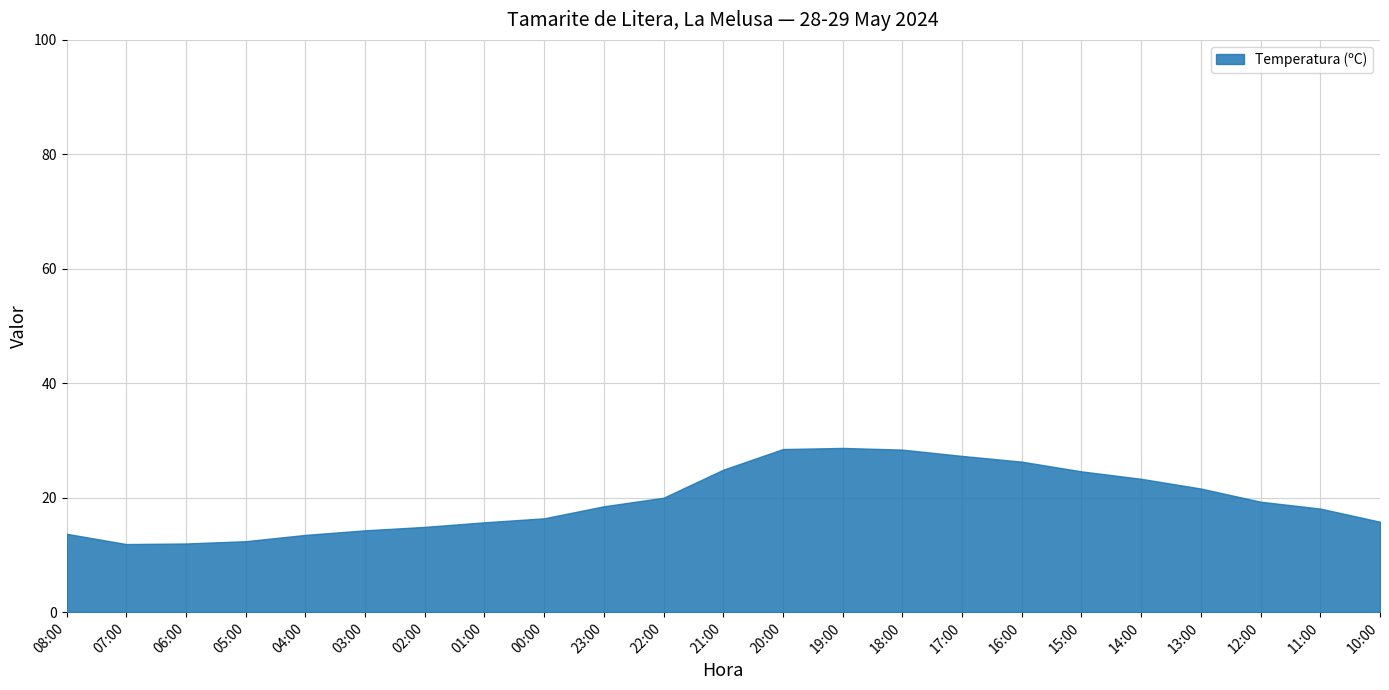

What is the change in value from 01:00 to 22:00?

+4.3